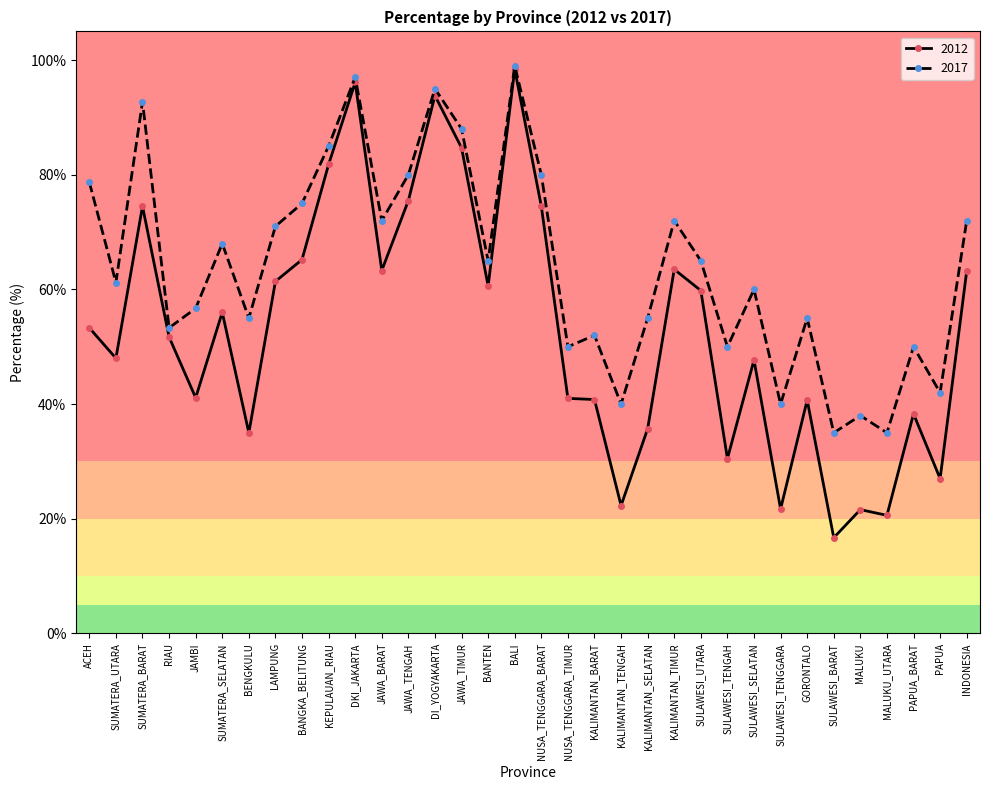

What is the approximate value of 2017 at SULAWESI_BARAT?

35.0